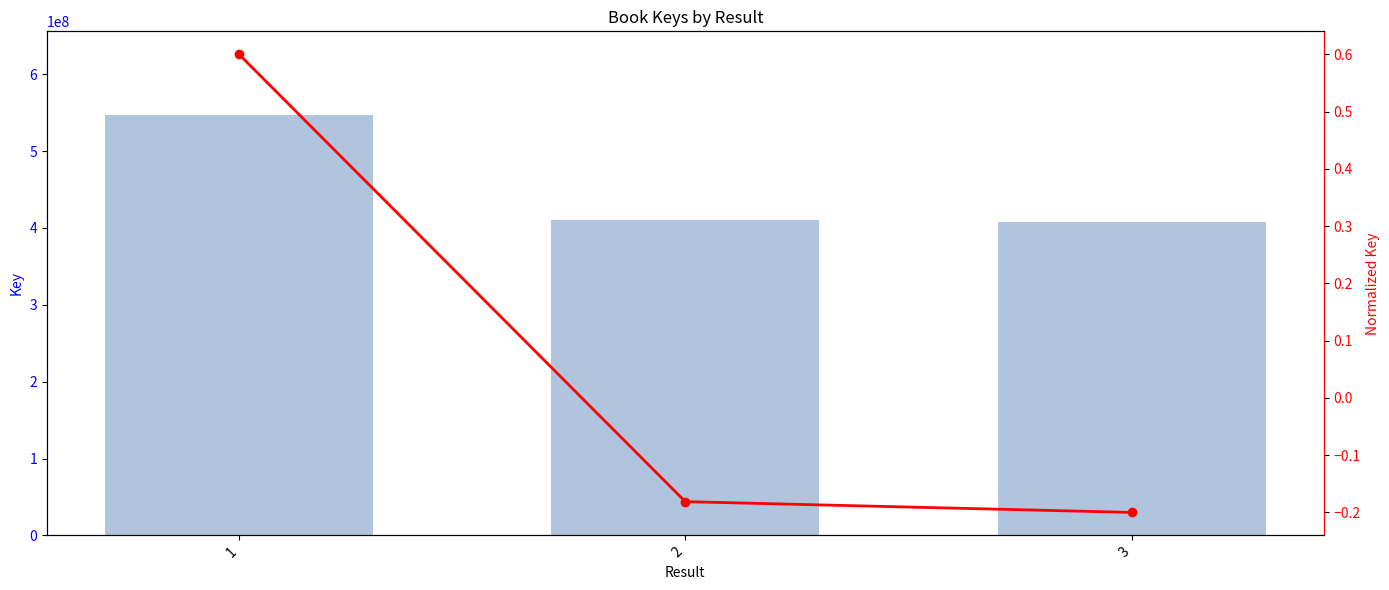

Reading left to right, extract all data points from this chart.

Key: 1=546614433.0	2=410635698.0	3=407357076.0
Normalized Key: 1=0.6	2=-0.2	3=-0.2